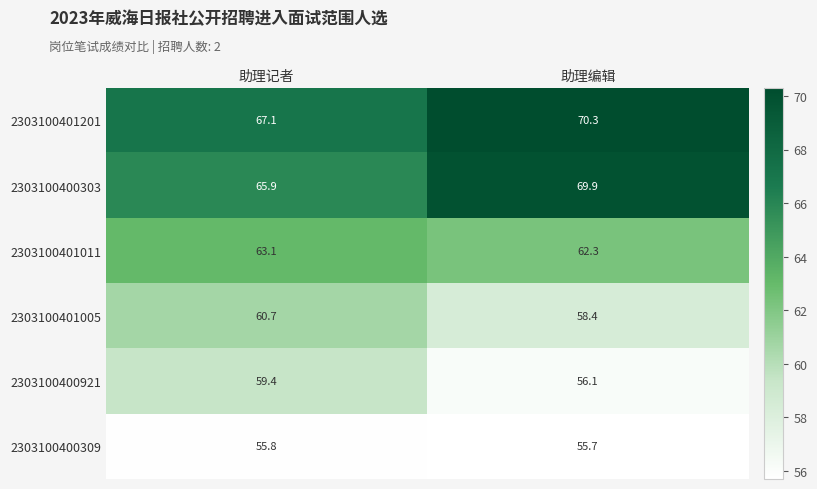

The value of 2303100401005 at 助理编辑 is 40.8. True or false?

False